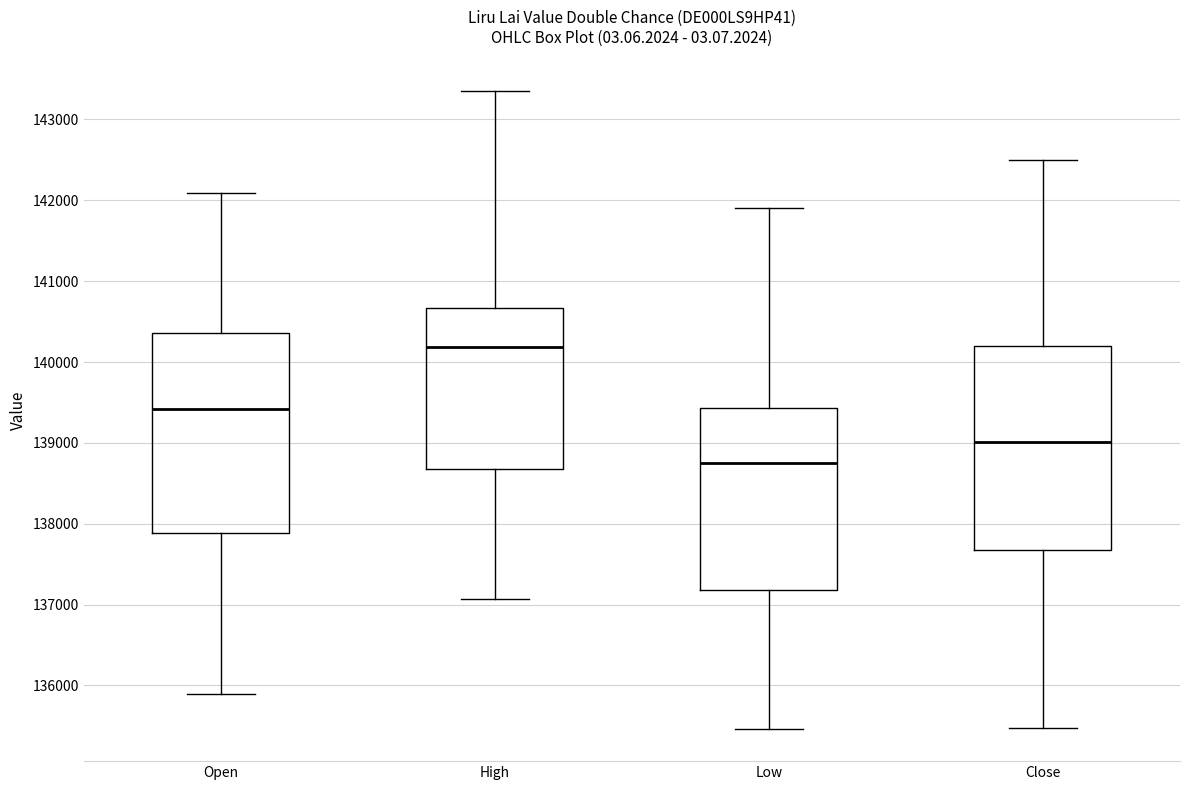

Which box has the highest median line?

High